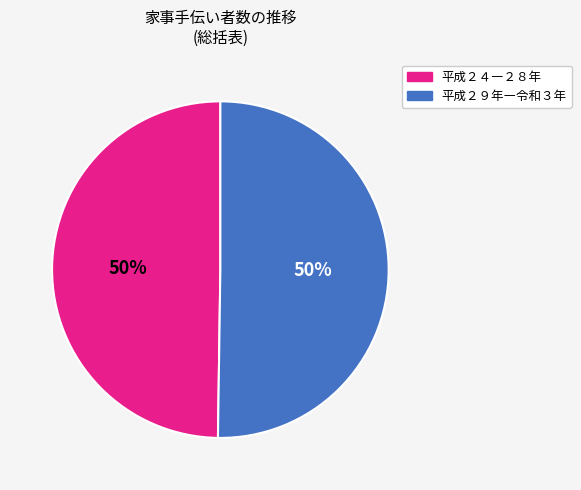

To the nearest percent, what is the average slice percentage?

50%